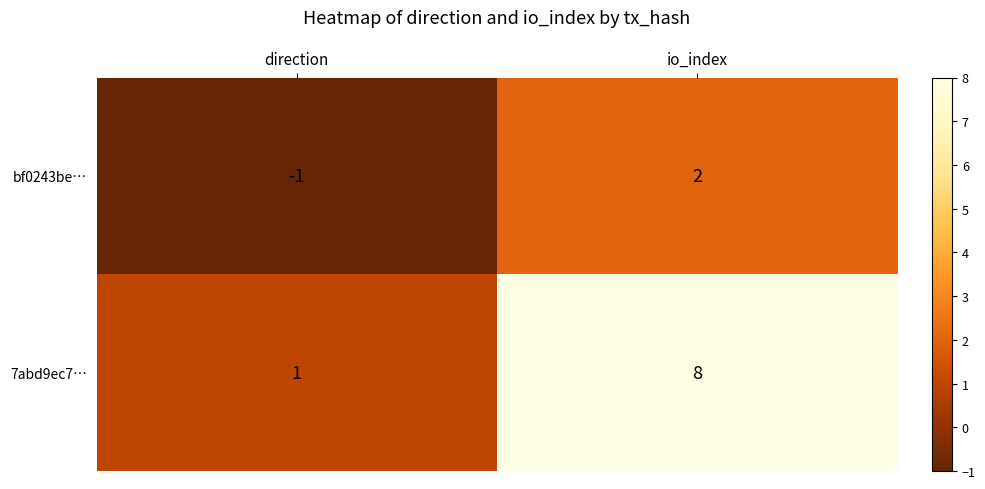

How many data points does each series have?

2